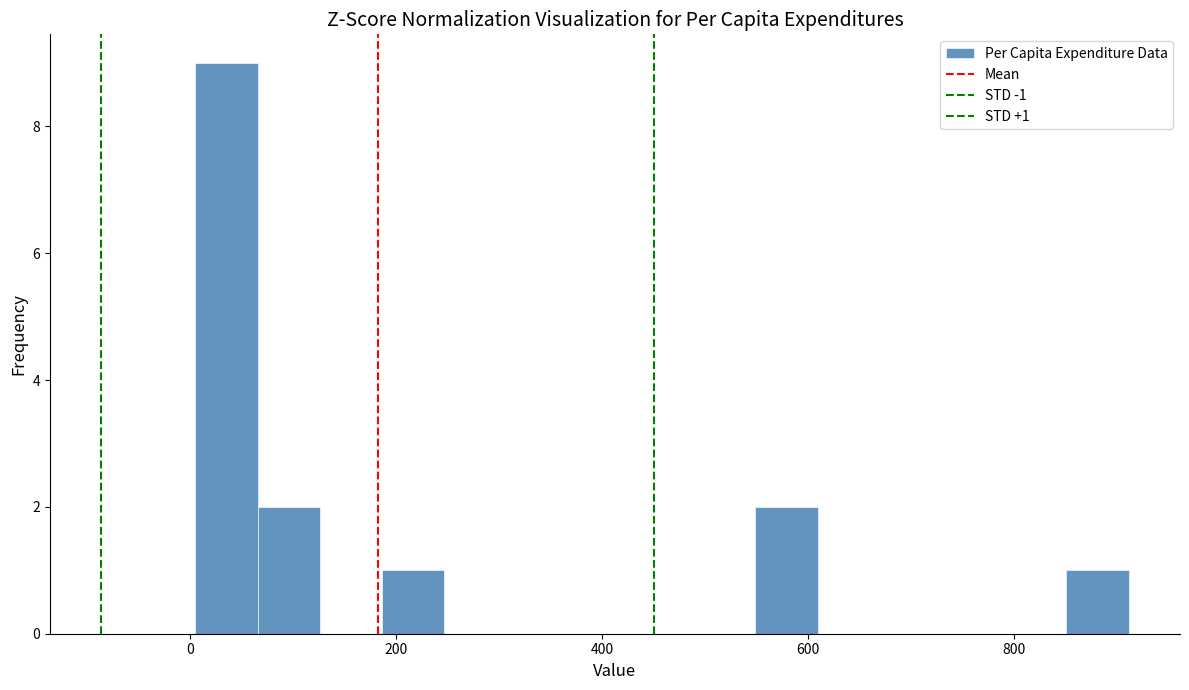

Around what value on the x-axis is the tallest bar? Give the approximate position of its centre, as read against the axis.

40